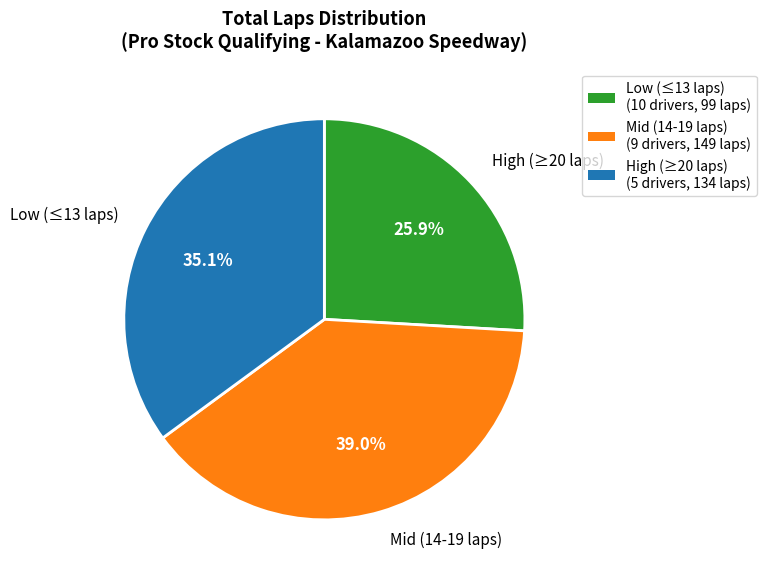

Does High (≥20 laps) represent more than half of the total?

No